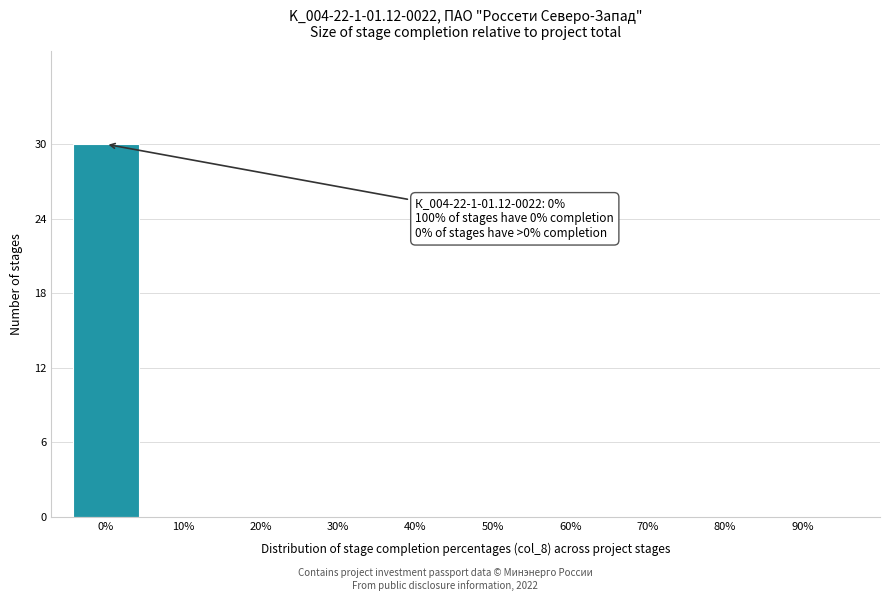

Reading left to right, list all the values displayed in this chart.

0%=30	10%=0	20%=0	30%=0	40%=0	50%=0	60%=0	70%=0	80%=0	90%=0